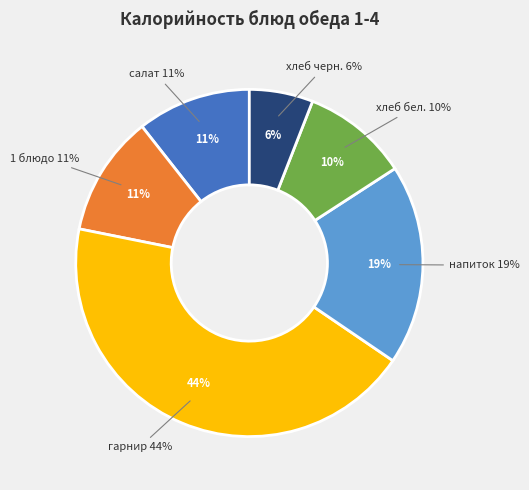

Does хлеб бел. represent more than half of the total?

No